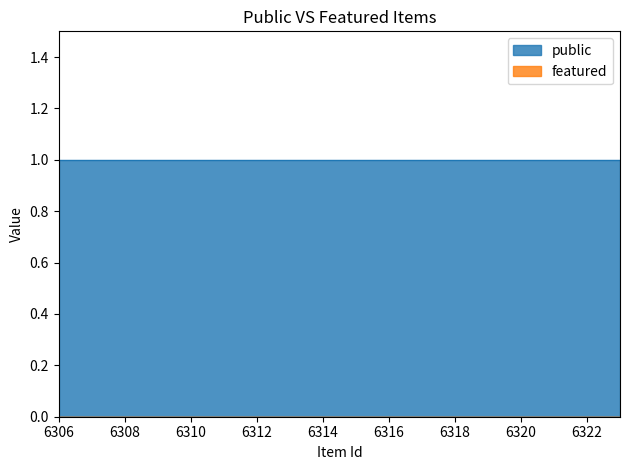

True or false: public and featured intersect in this chart.

False